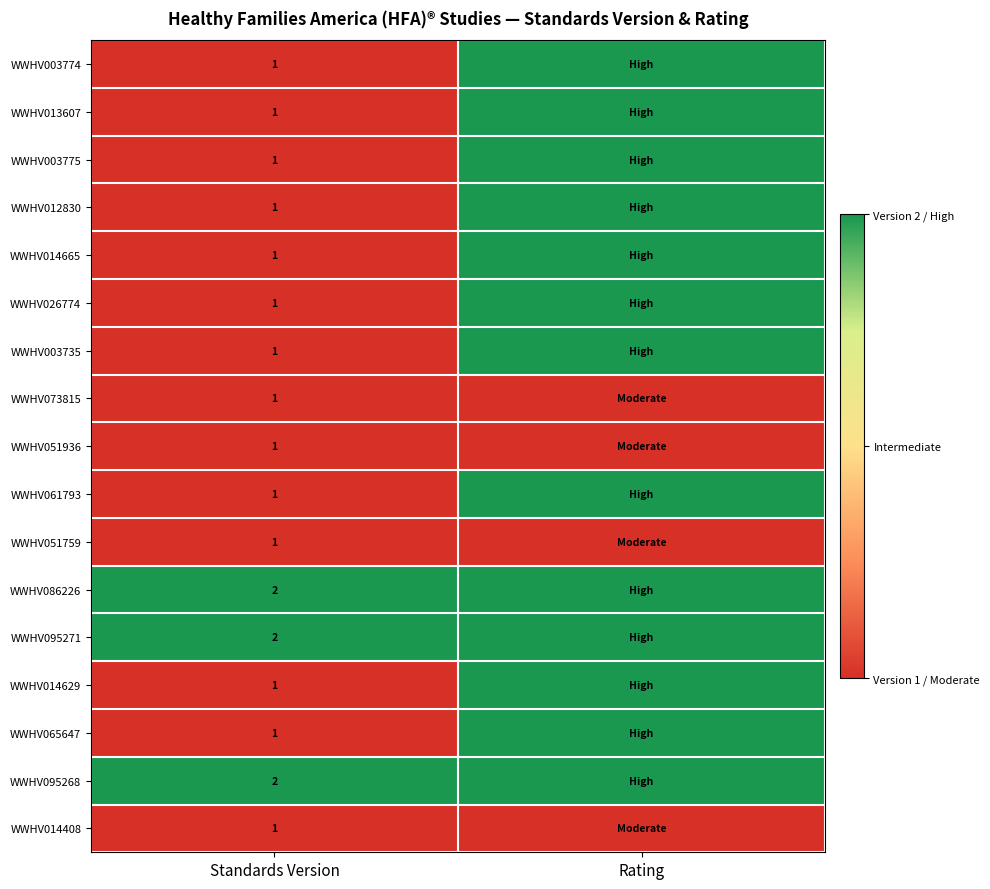

At which category does the chart reach its minimum across all series?

Standards Version